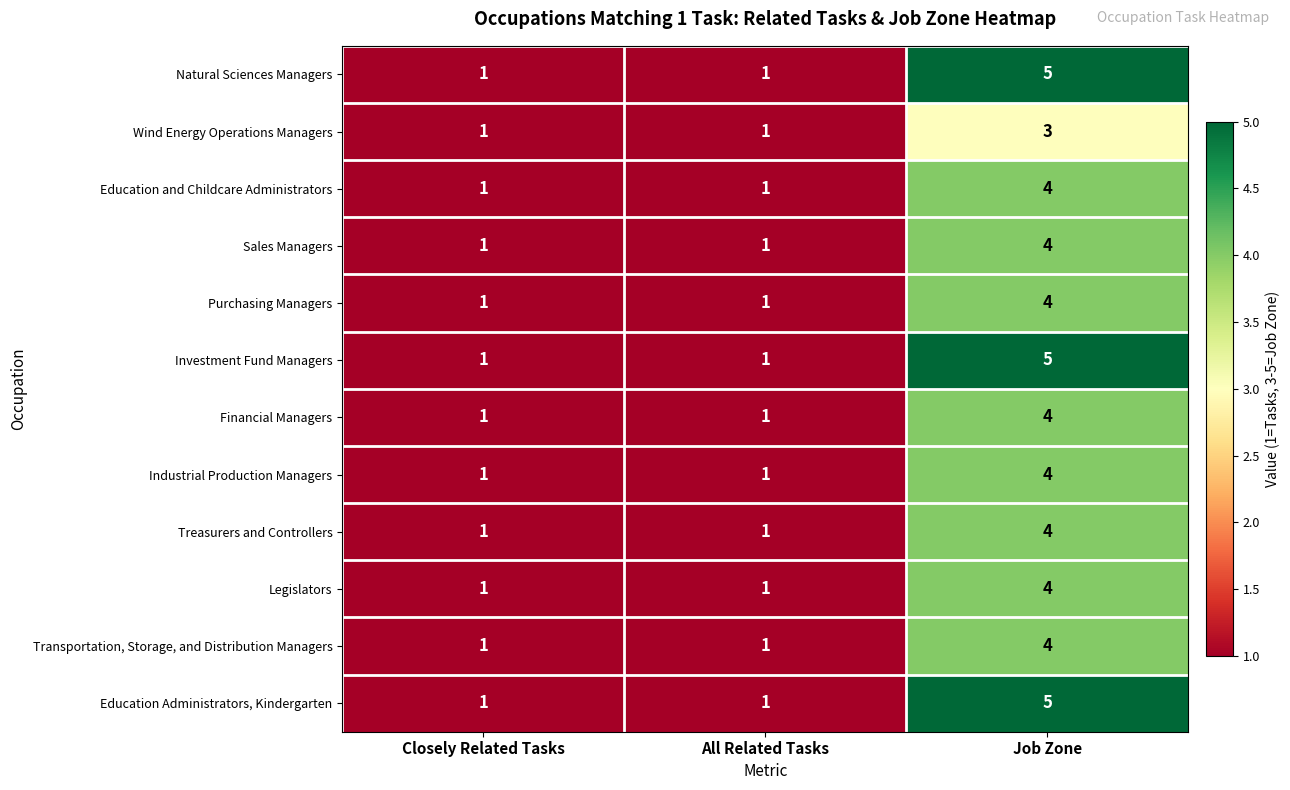

At which label does Purchasing Managers reach its peak?

Job Zone